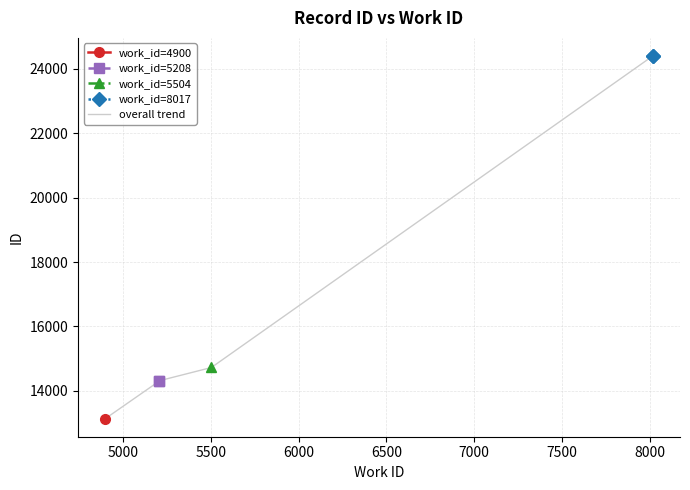

Reading right to left, what are all the values shown in this chart?

24399	24398	14727	14316	14309	13140